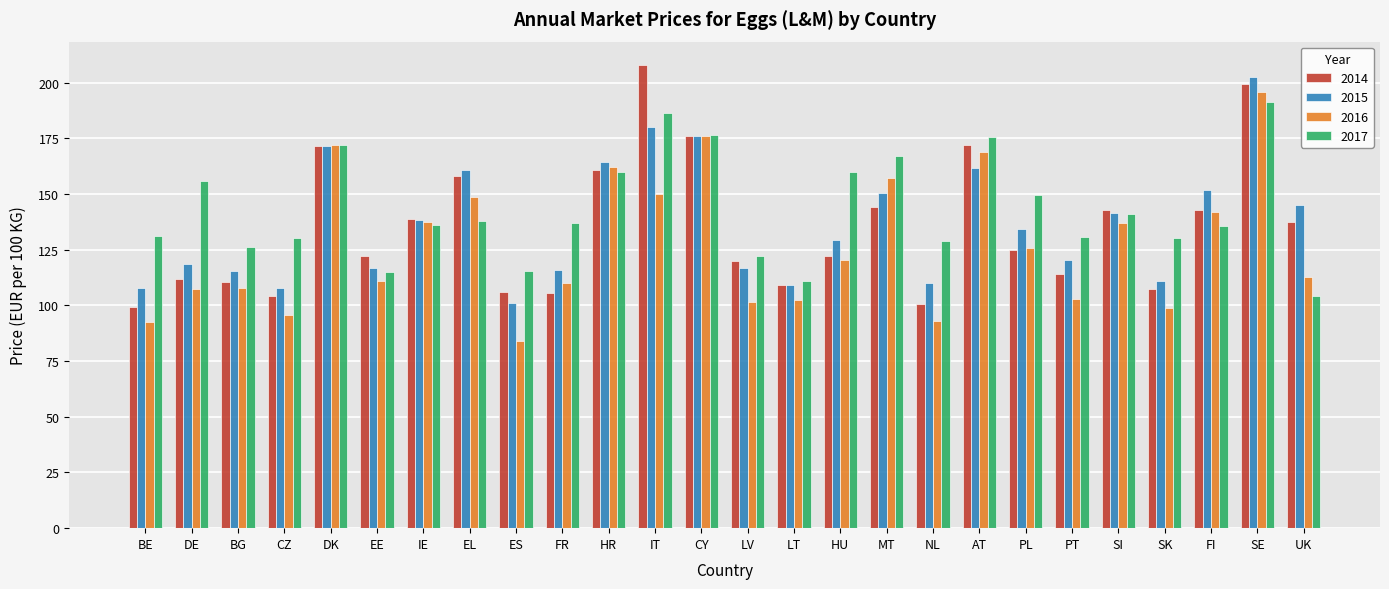

Which category has the lowest value across all series?

ES